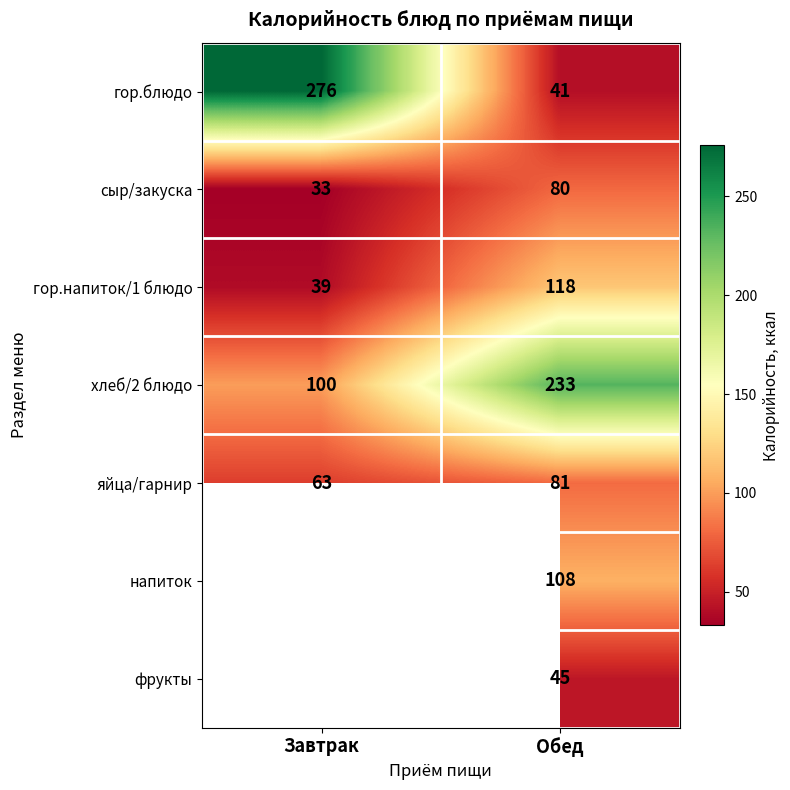

List the labels in order of гор.напиток/1 блюдо value, largest first.

Обед, Завтрак